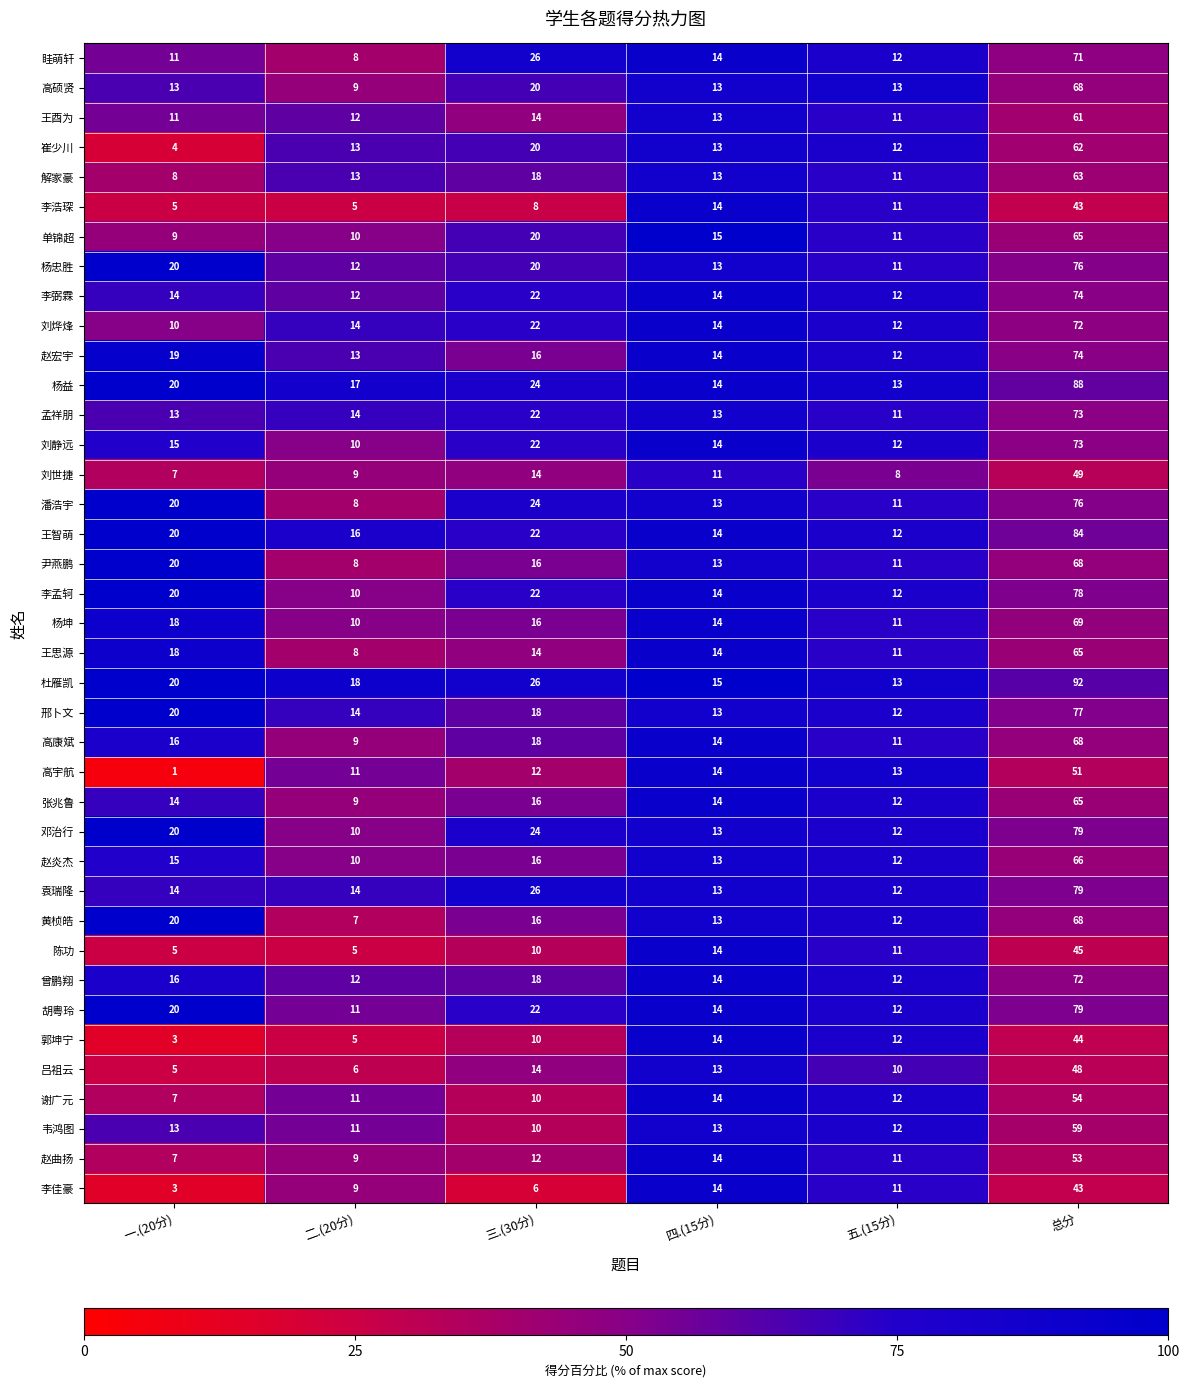

Where does the 赵宏宇 series first go above 16?

一.(20分)